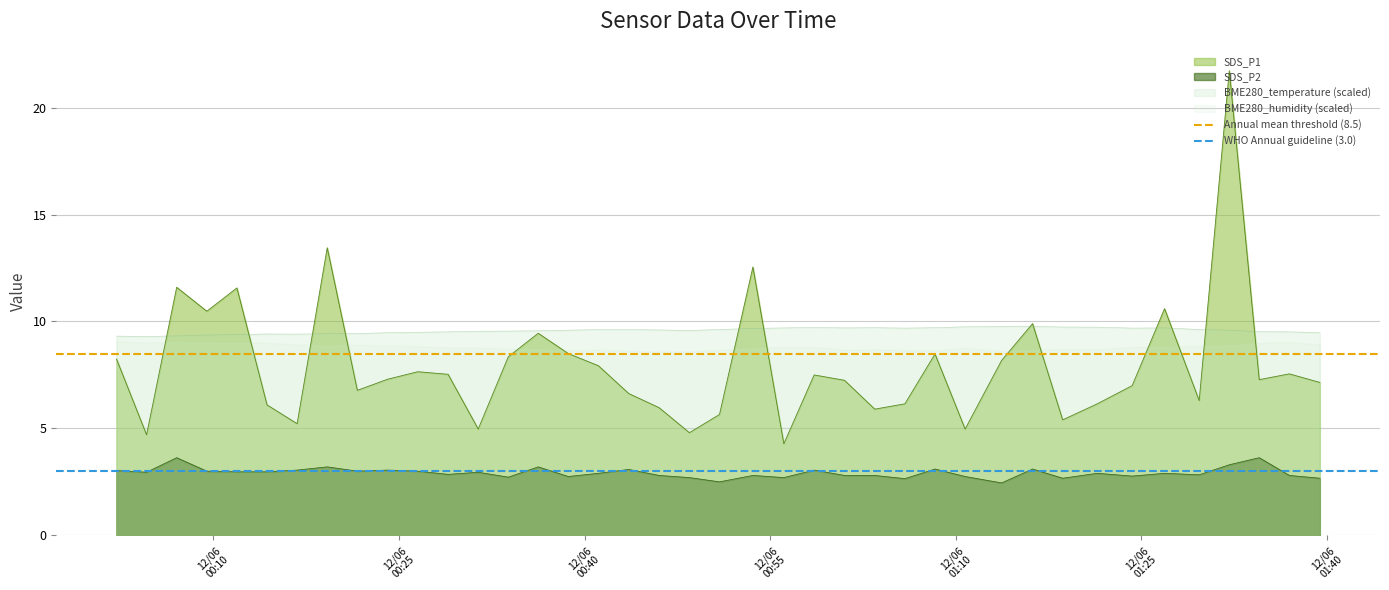

True or false: SDS_P2 and BME280_temperature (scaled) cross at least once.

False